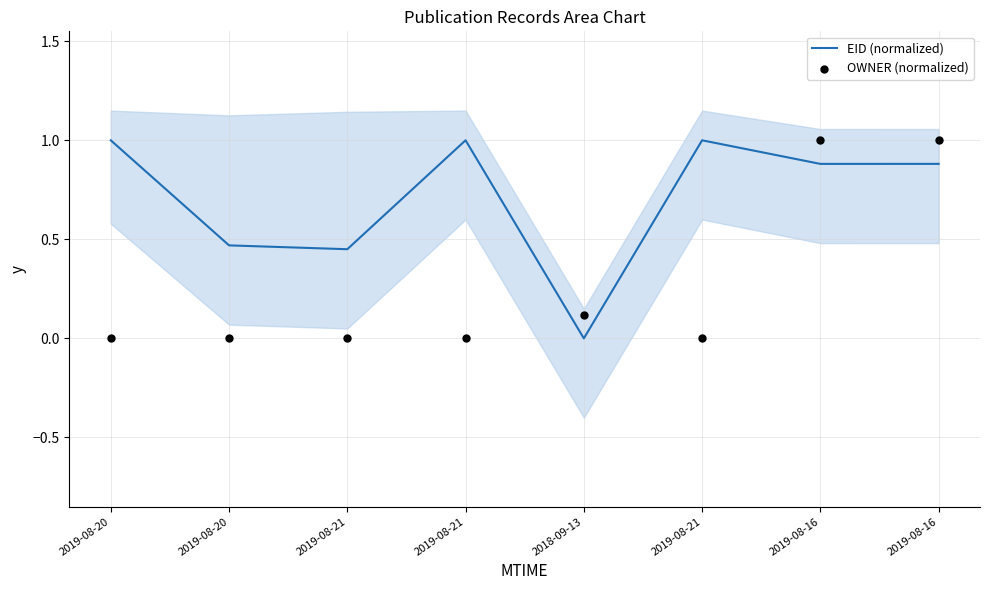

Which series has the largest total across all categories?

EID (normalized)